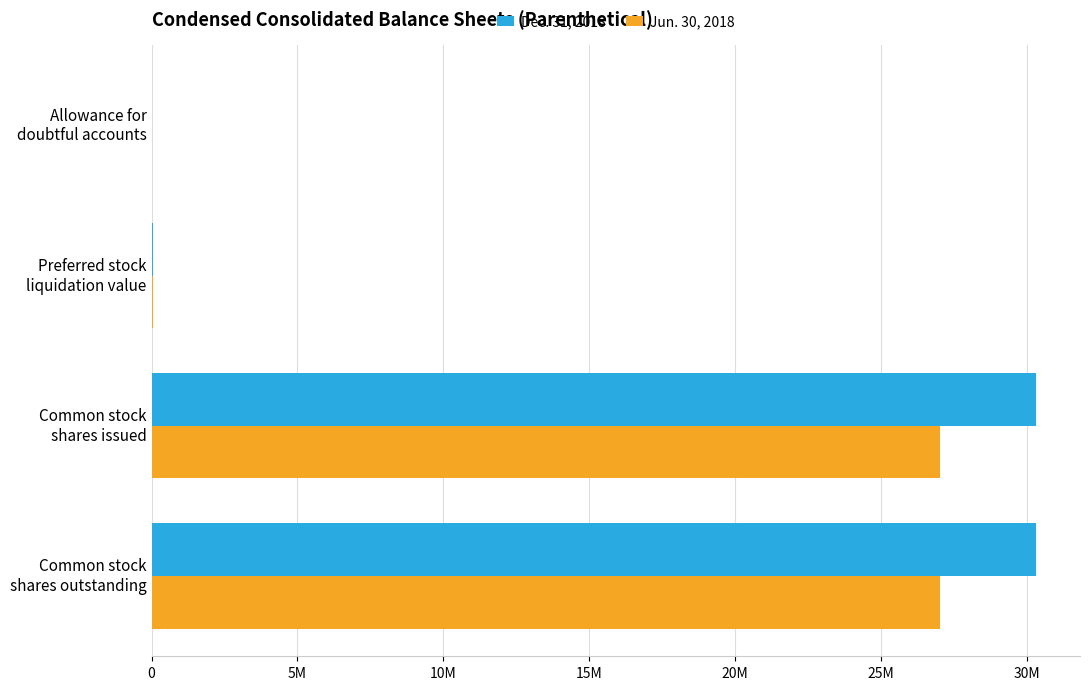

What is the value of the Dec. 31, 2018 bar at the 4th from the left?

30309821